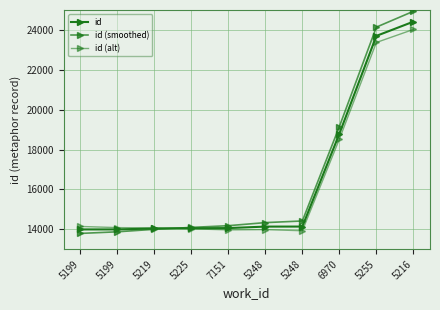

Between 5225 and 5199, which is larger?

5225